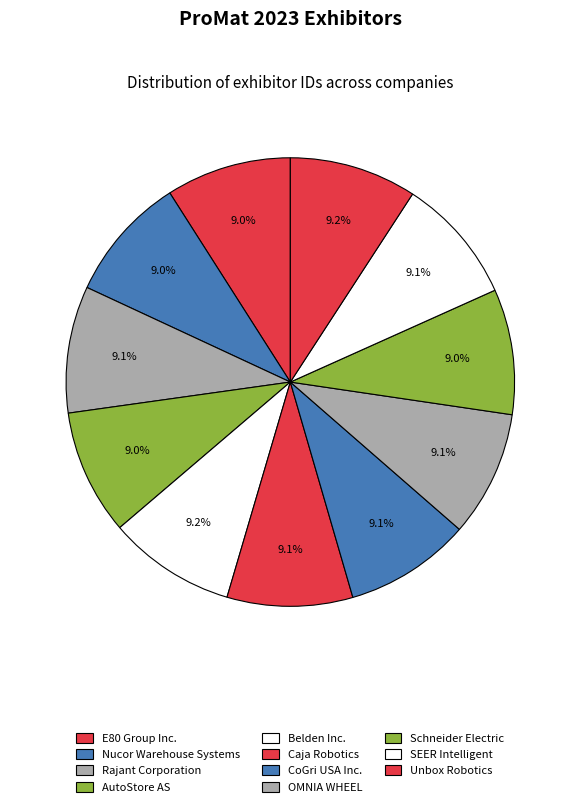

Which category has the smallest portion of the pie?

AutoStore AS